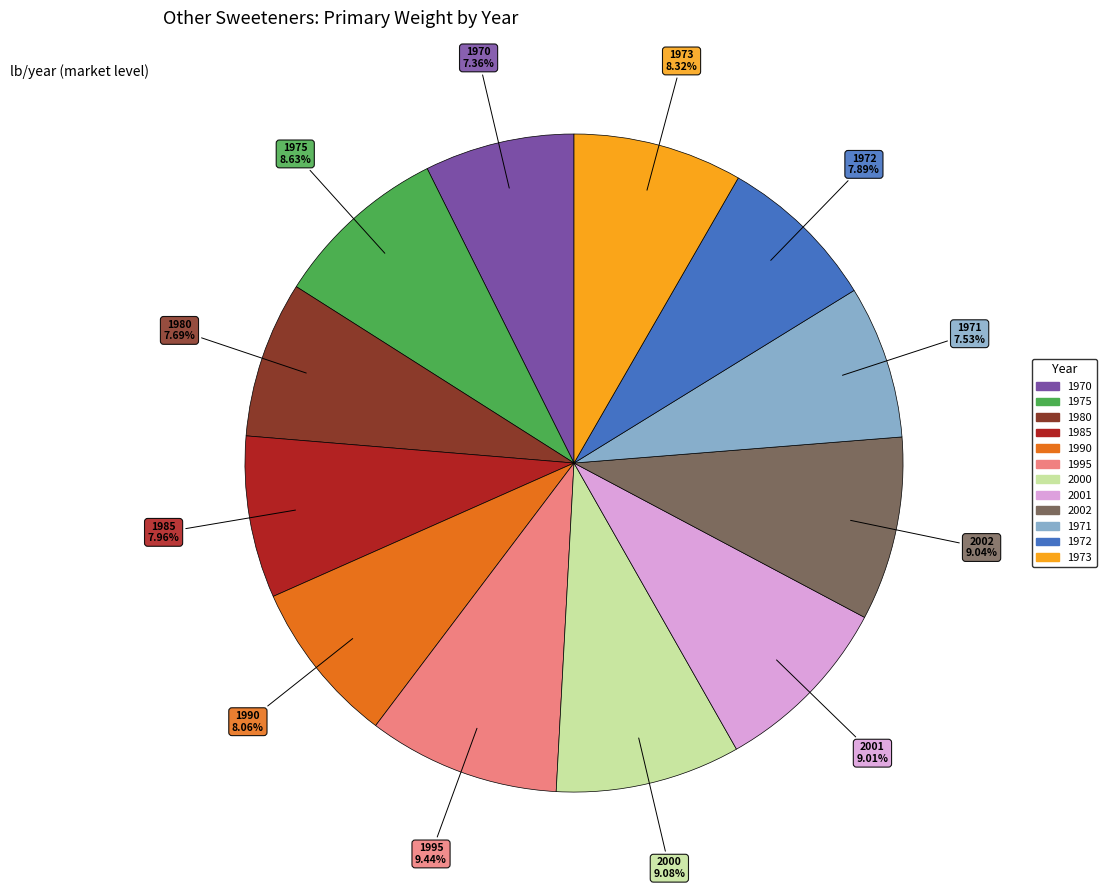

Does 1995 account for over 50% of the chart?

No